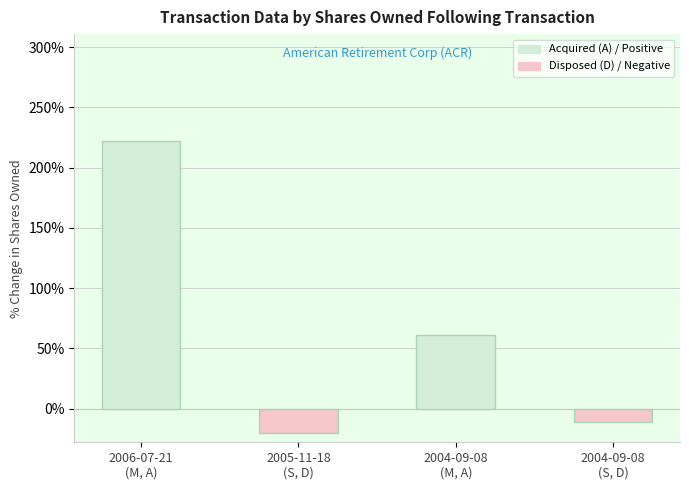

What is the maximum value shown in the chart?

222